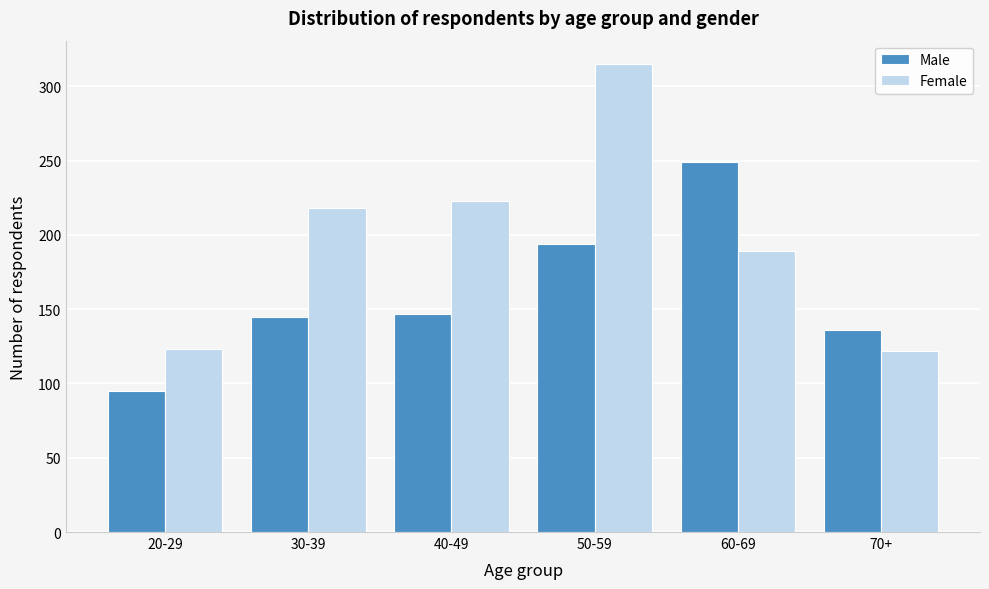

What is the difference between the Male values at 50-59 and 60-69?

55